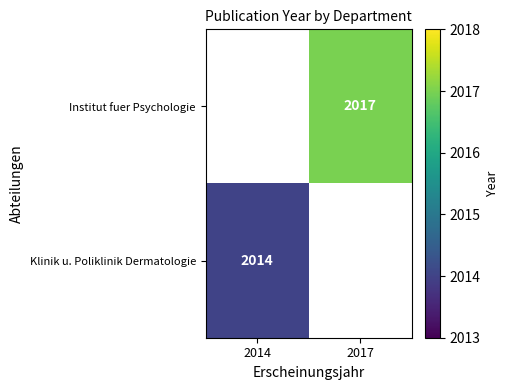

Which label corresponds to the largest value in the chart?

2017